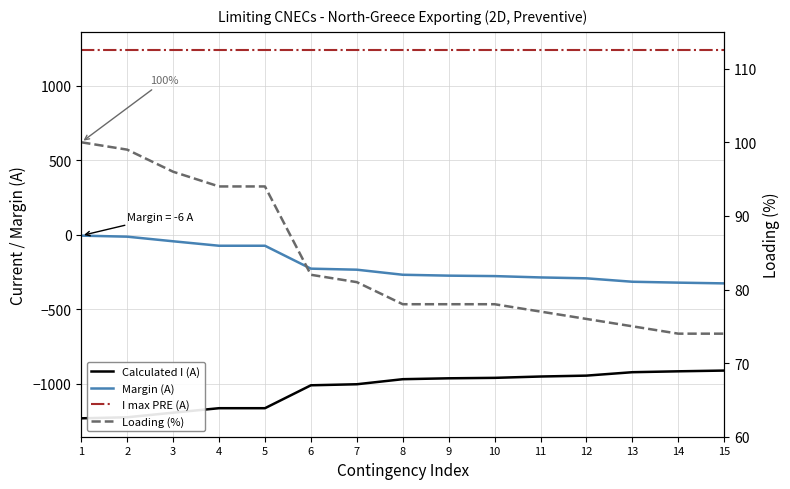

What is the highest value of the Calculated I (A) series?

-913